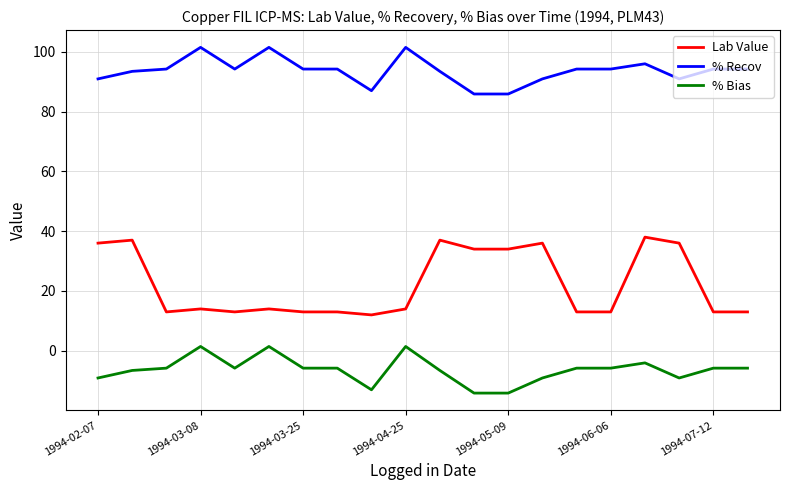

How many lines are shown in the chart?

3